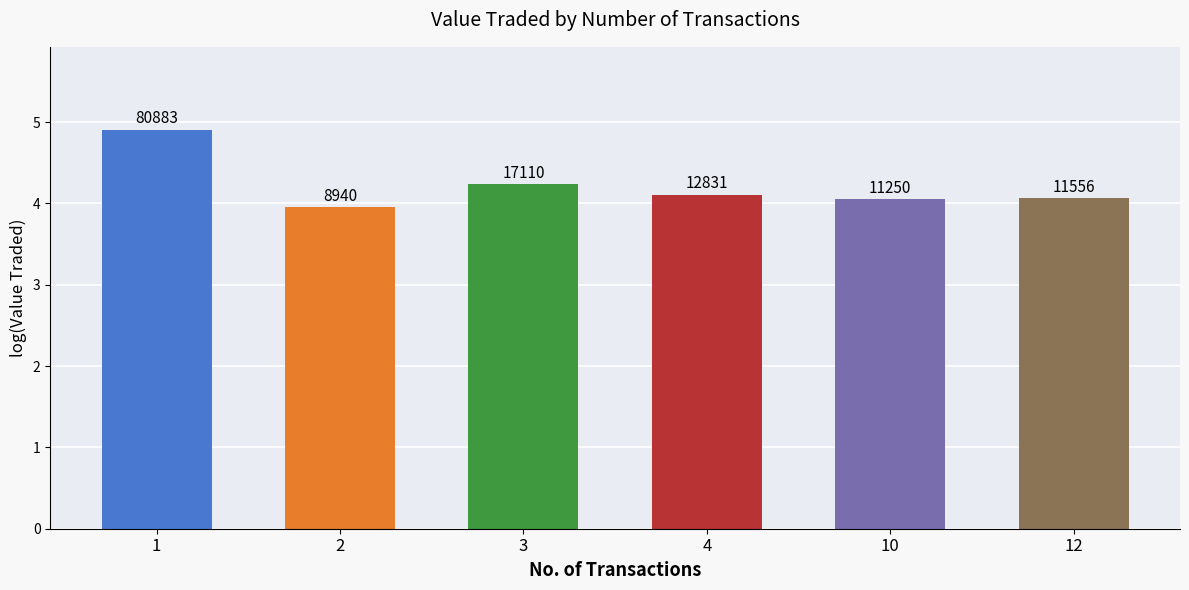

What is the smallest value displayed?

4.0